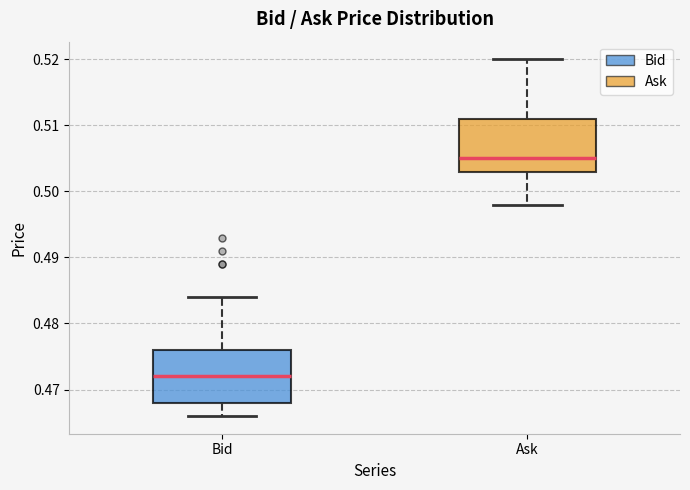

Reading left to right, read every box against the y-axis: the position of its median line, the range the box covers, and the ends of its whiskers. The values are not printed on the chart, so give them approximately, as read against the axis.

Bid: median 0.472, box 0.468 to 0.476, whiskers 0.466 to 0.484
Ask: median 0.505, box 0.503 to 0.511, whiskers 0.498 to 0.520